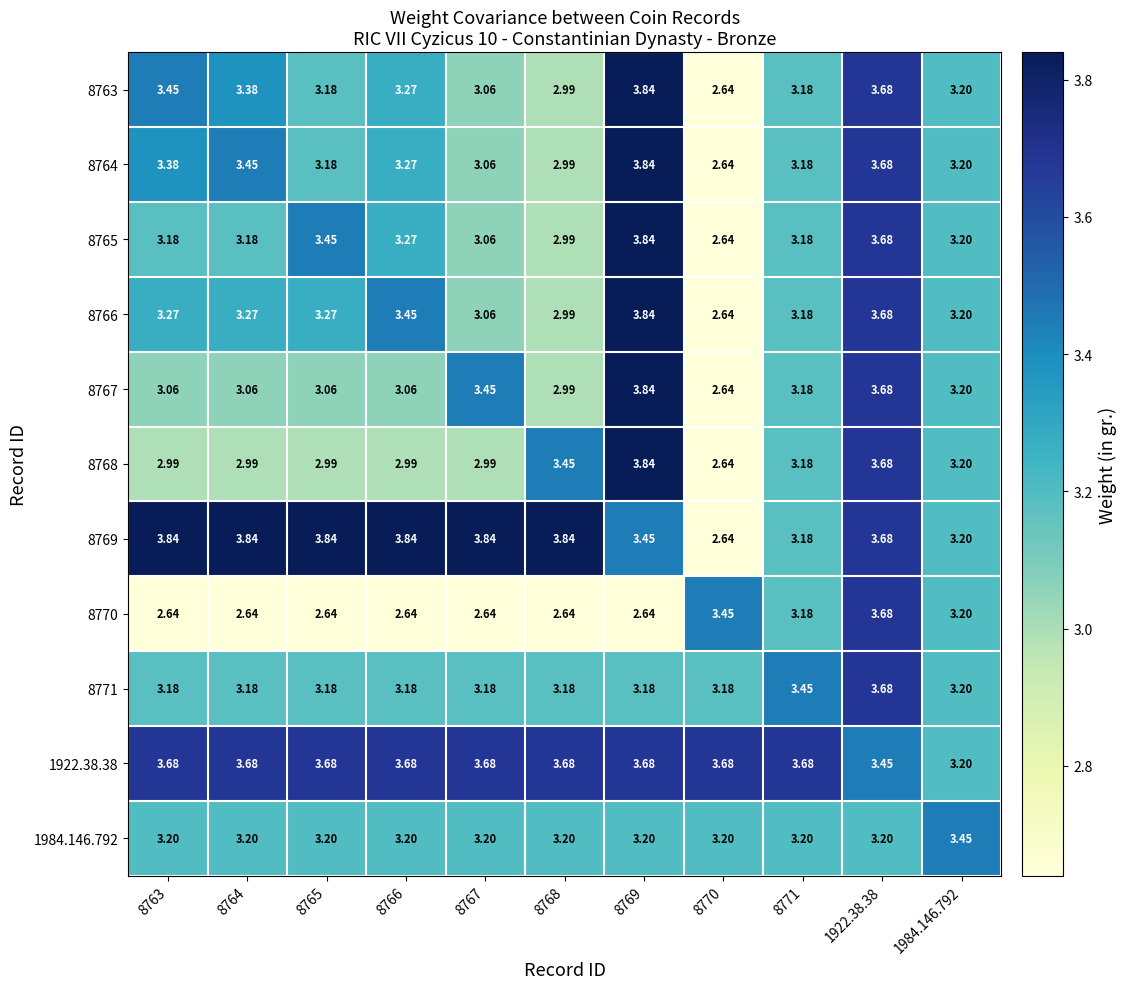

Reading left to right, extract all data points from this chart.

8763: 8763=3.5	8764=3.4	8765=3.2	8766=3.3	8767=3.1	8768=3.0	8769=3.8	8770=2.6	8771=3.2	1922.38.38=3.7	1984.146.792=3.2
8764: 8763=3.4	8764=3.5	8765=3.2	8766=3.3	8767=3.1	8768=3.0	8769=3.8	8770=2.6	8771=3.2	1922.38.38=3.7	1984.146.792=3.2
8765: 8763=3.2	8764=3.2	8765=3.5	8766=3.3	8767=3.1	8768=3.0	8769=3.8	8770=2.6	8771=3.2	1922.38.38=3.7	1984.146.792=3.2
8766: 8763=3.3	8764=3.3	8765=3.3	8766=3.5	8767=3.1	8768=3.0	8769=3.8	8770=2.6	8771=3.2	1922.38.38=3.7	1984.146.792=3.2
8767: 8763=3.1	8764=3.1	8765=3.1	8766=3.1	8767=3.5	8768=3.0	8769=3.8	8770=2.6	8771=3.2	1922.38.38=3.7	1984.146.792=3.2
8768: 8763=3.0	8764=3.0	8765=3.0	8766=3.0	8767=3.0	8768=3.5	8769=3.8	8770=2.6	8771=3.2	1922.38.38=3.7	1984.146.792=3.2
8769: 8763=3.8	8764=3.8	8765=3.8	8766=3.8	8767=3.8	8768=3.8	8769=3.5	8770=2.6	8771=3.2	1922.38.38=3.7	1984.146.792=3.2
8770: 8763=2.6	8764=2.6	8765=2.6	8766=2.6	8767=2.6	8768=2.6	8769=2.6	8770=3.5	8771=3.2	1922.38.38=3.7	1984.146.792=3.2
8771: 8763=3.2	8764=3.2	8765=3.2	8766=3.2	8767=3.2	8768=3.2	8769=3.2	8770=3.2	8771=3.5	1922.38.38=3.7	1984.146.792=3.2
1922.38.38: 8763=3.7	8764=3.7	8765=3.7	8766=3.7	8767=3.7	8768=3.7	8769=3.7	8770=3.7	8771=3.7	1922.38.38=3.5	1984.146.792=3.2
1984.146.792: 8763=3.2	8764=3.2	8765=3.2	8766=3.2	8767=3.2	8768=3.2	8769=3.2	8770=3.2	8771=3.2	1922.38.38=3.2	1984.146.792=3.5